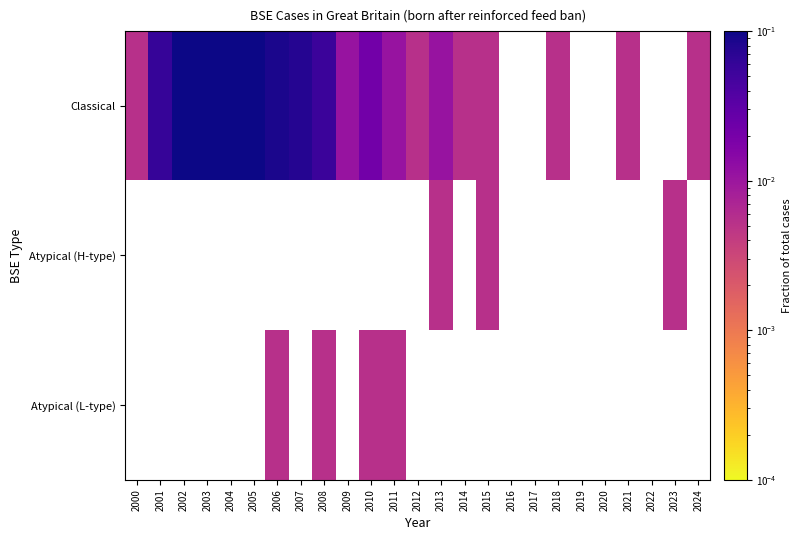

At which label is Classical closest to 0?

2000